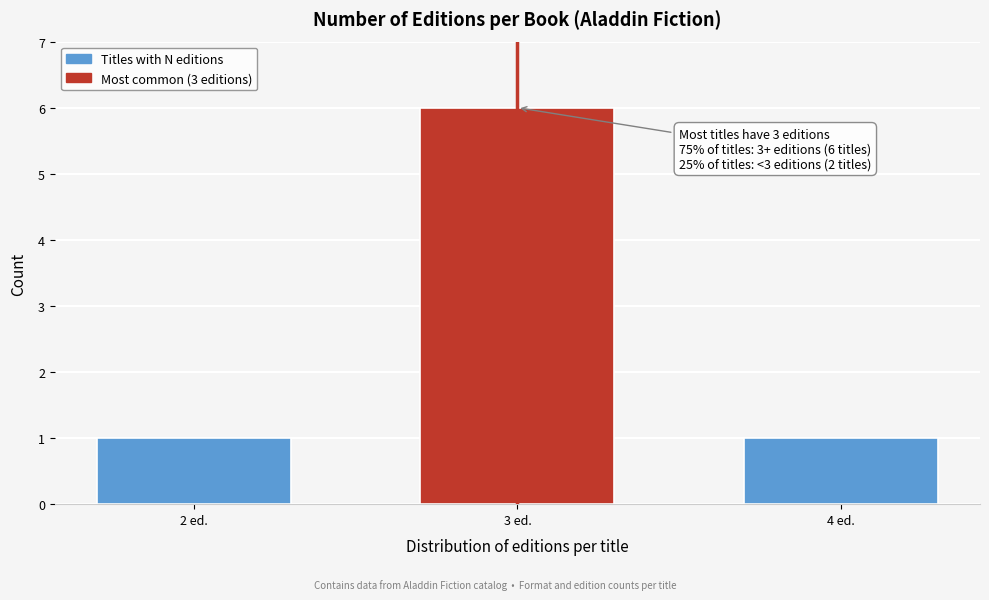

Reading left to right, transcribe all the data shown in this chart.

1	6	1